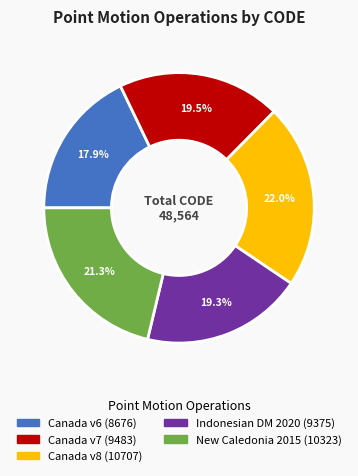

Is there any slice that represents more than half of the pie?

No